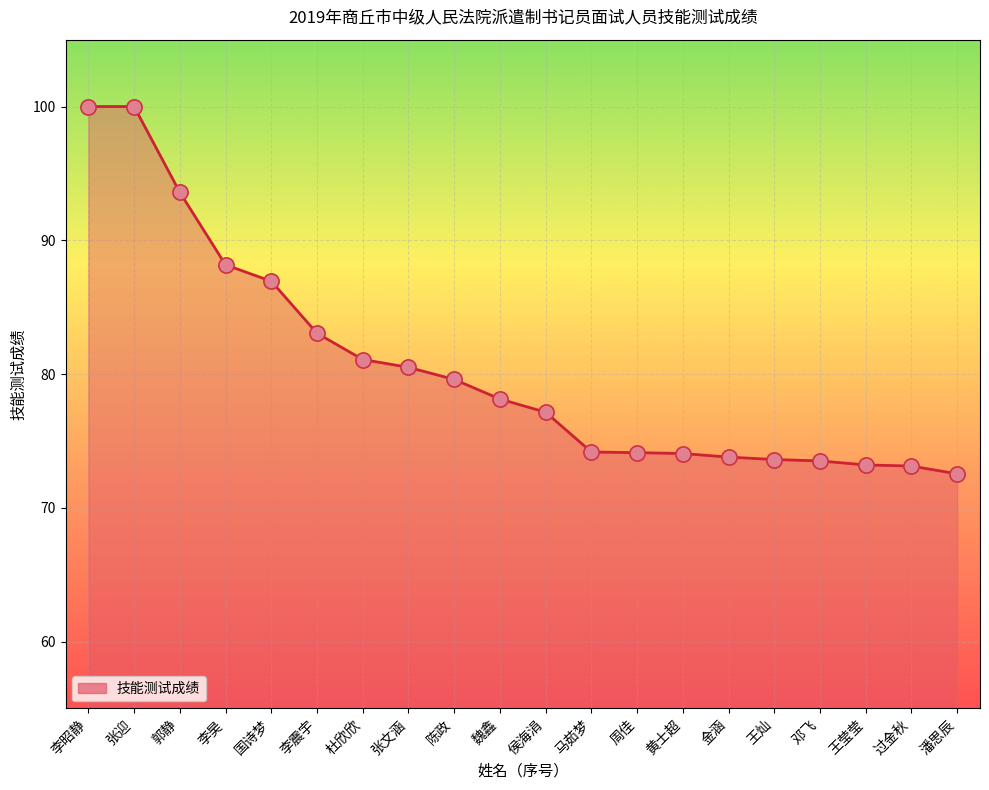

Which has a higher value, 李震宇 or 郭静?

郭静